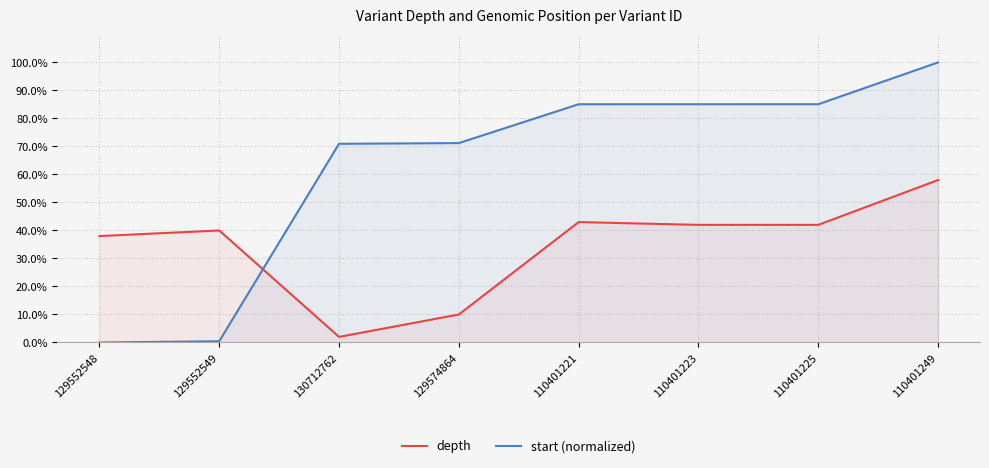

True or false: start (normalized) has more than 0 points higher than both neighbors.

False